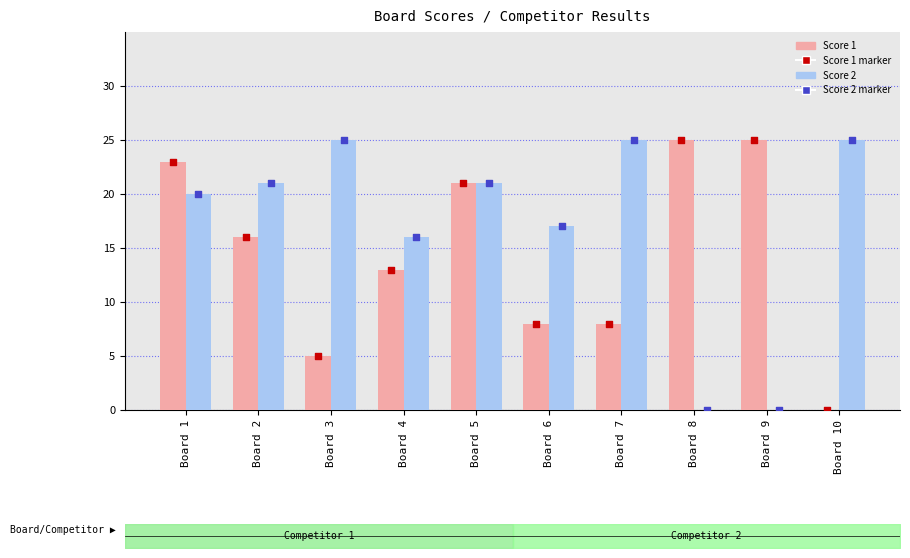

At how many categories does at least one series exceed 4?

10